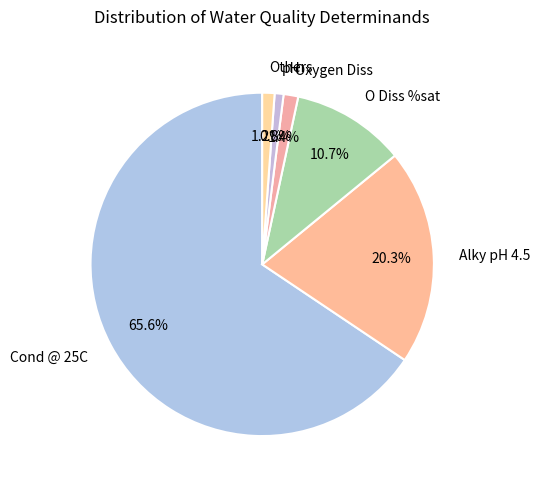

Between Alky pH 4.5 and Cond @ 25C, which is larger?

Cond @ 25C